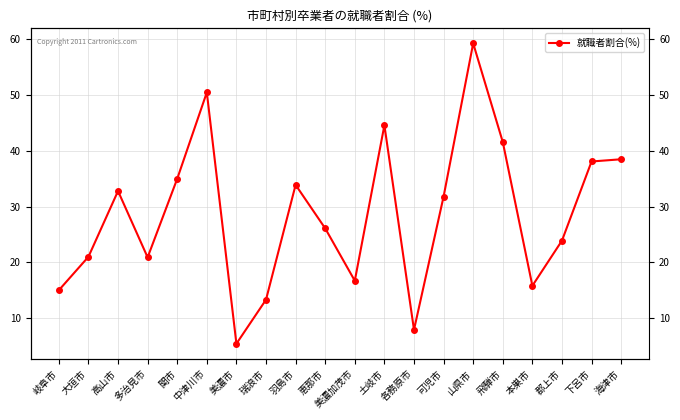

How many values exceed 31?

10